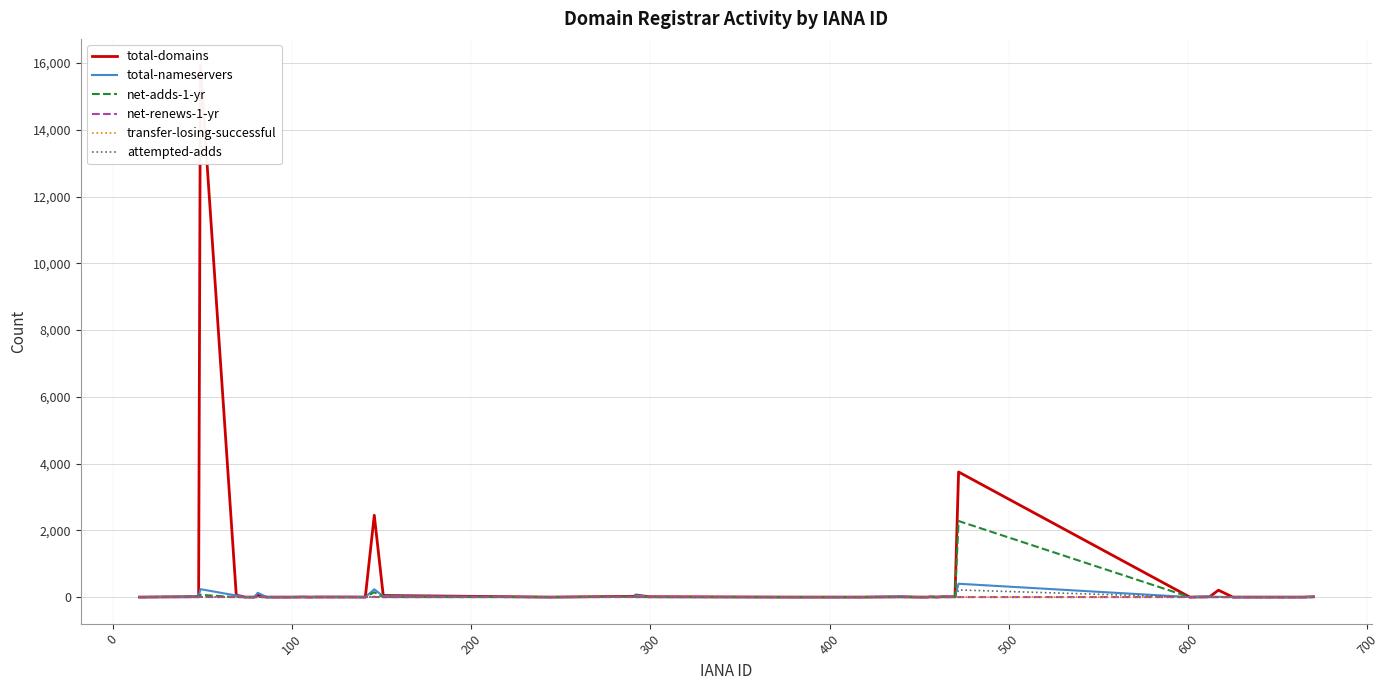

What is the maximum value shown in the chart?

15928